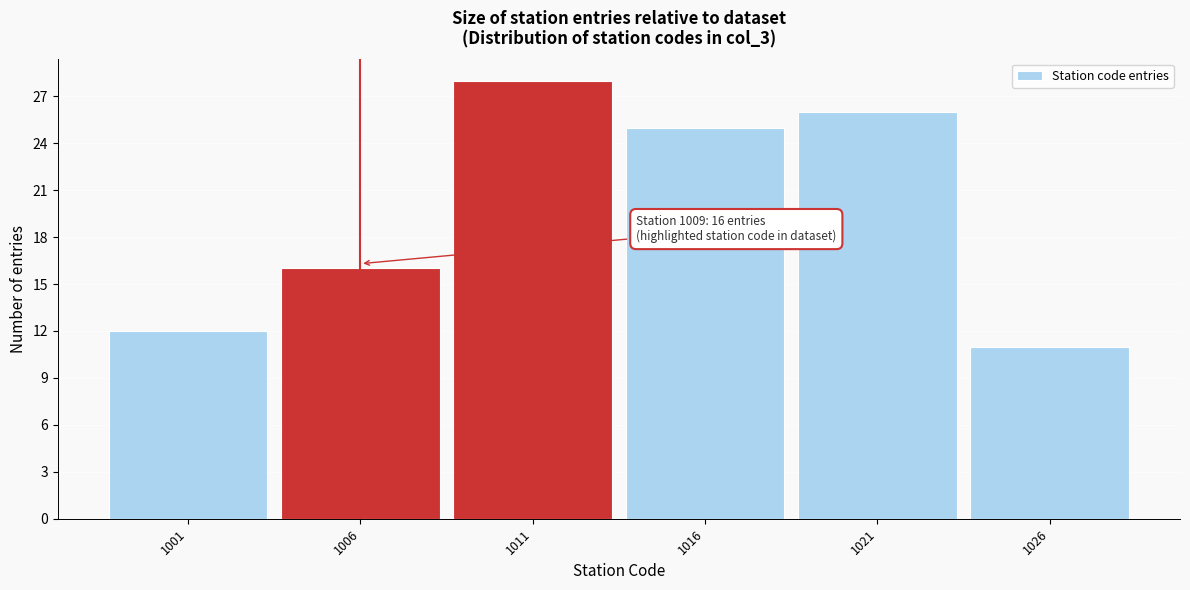

Which range on the x-axis has the tallest bar?

1008.5 to 1013.5